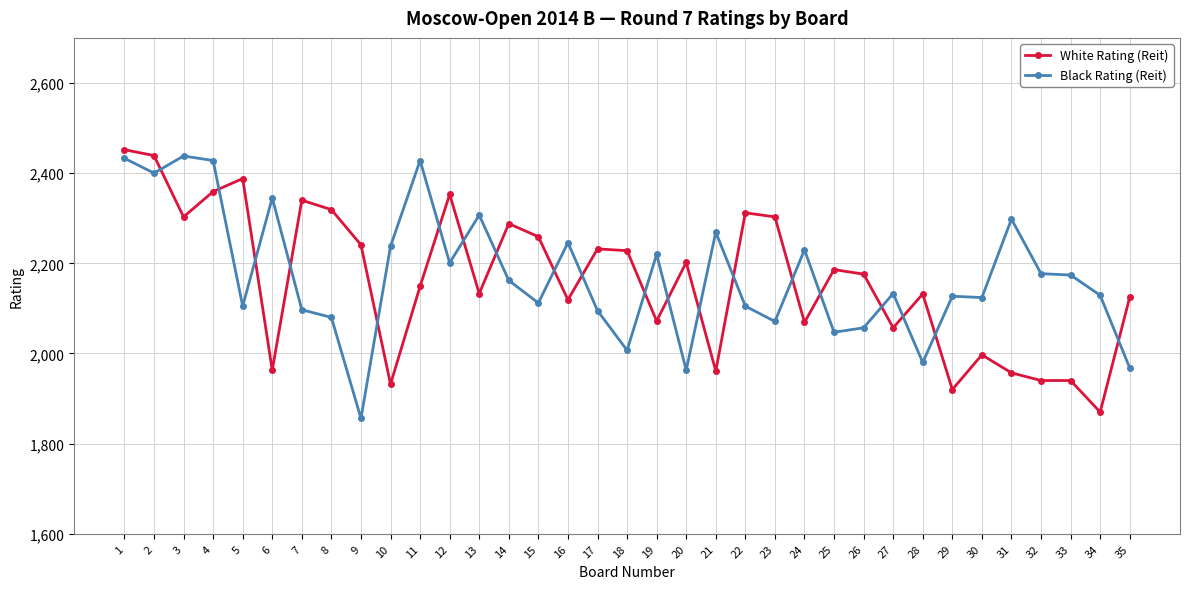

What is the value of the Black Rating (Reit) point at the 26th from the left?

2057